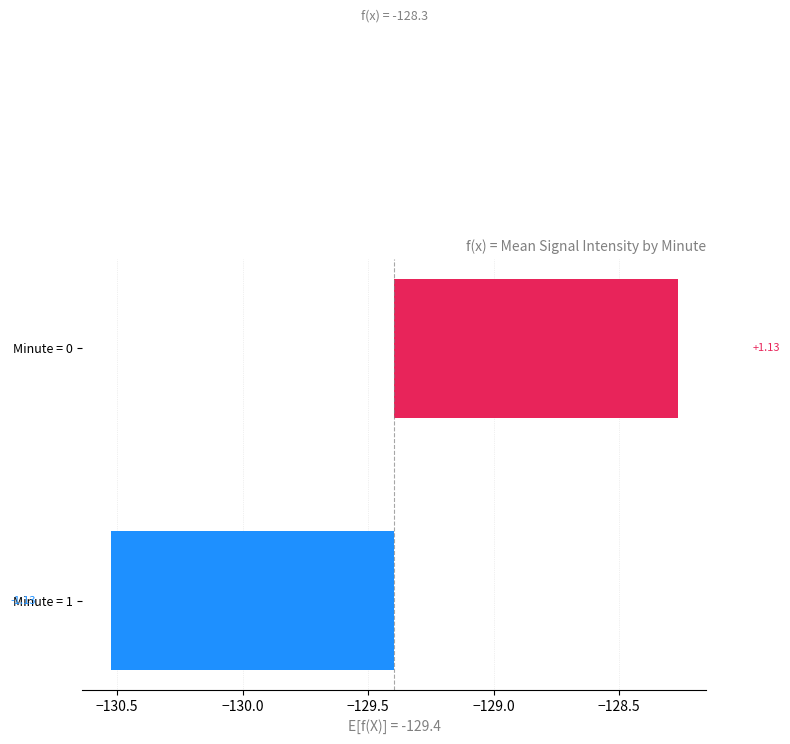

How many positive values are there?

1